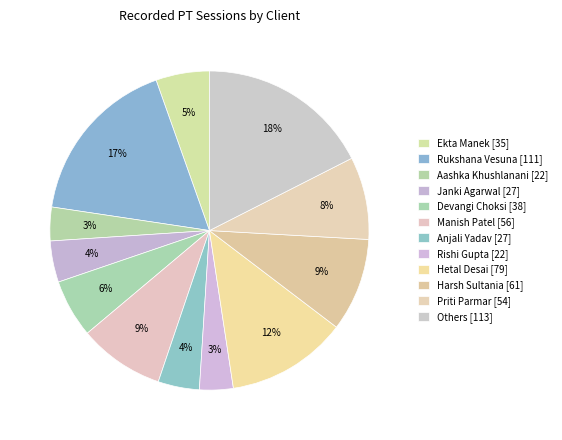

How many segments does this pie chart have?

12